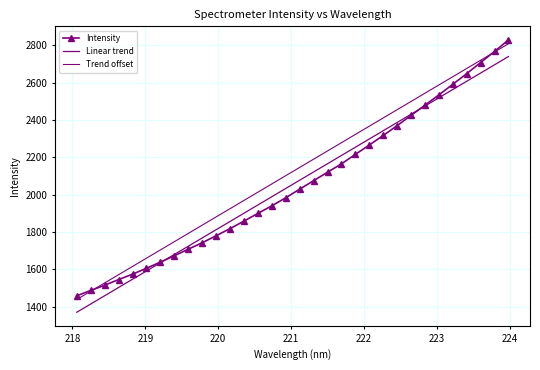

True or false: Trend offset and Linear trend intersect in this chart.

False